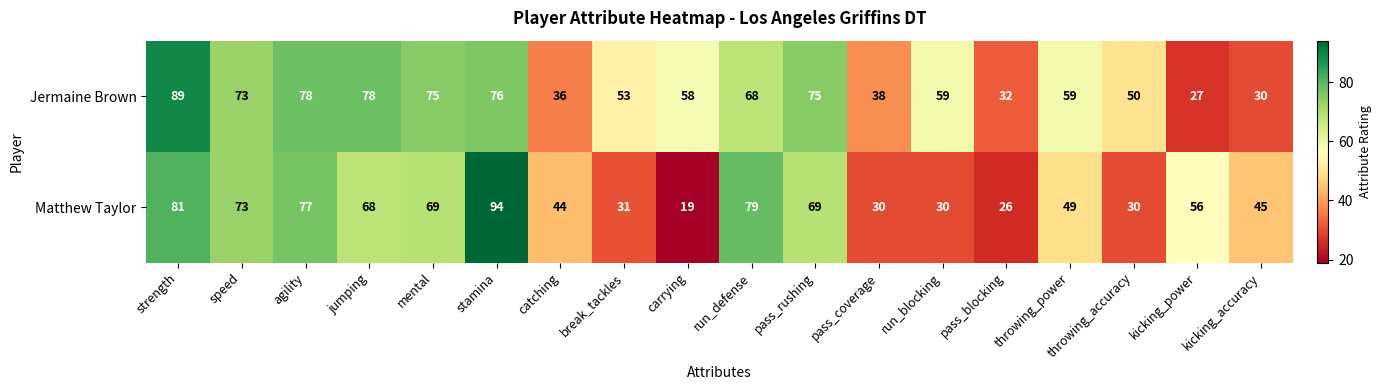

The value of Matthew Taylor at break_tackles is 10. True or false?

False